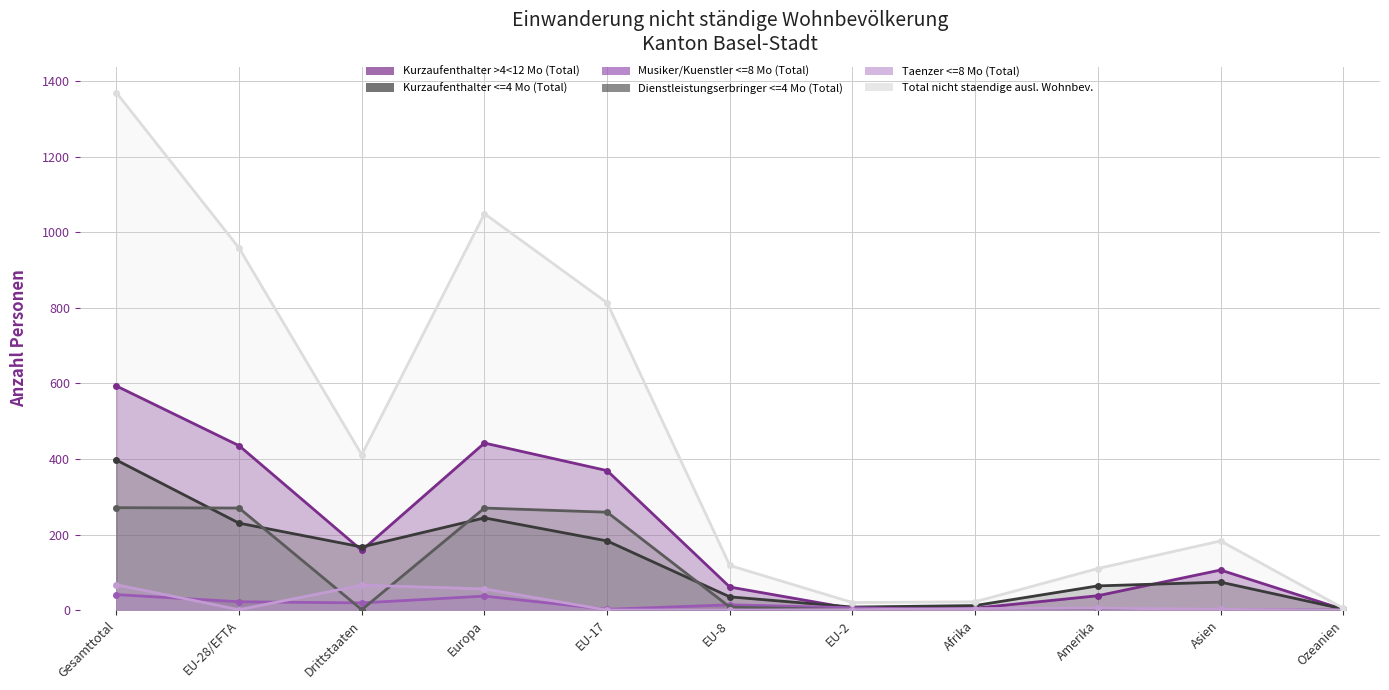

Reading left to right, extract all data points from this chart.

Kurzaufenthalter >4<12 Mo (Total): Gesamttotal=593	EU-28/EFTA=435	Drittstaaten=158	Europa=442	EU-17=369	EU-8=61	EU-2=4	Afrika=5	Amerika=38	Asien=106	Ozeanien=2
Kurzaufenthalter <=4 Mo (Total): Gesamttotal=397	EU-28/EFTA=230	Drittstaaten=167	Europa=244	EU-17=183	EU-8=35	EU-2=8	Afrika=12	Amerika=64	Asien=74	Ozeanien=3
Musiker/Kuenstler <=8 Mo (Total): Gesamttotal=41	EU-28/EFTA=22	Drittstaaten=19	Europa=37	EU-17=2	EU-8=14	EU-2=6	Afrika=1	Amerika=2	Asien=1	Ozeanien=0
Dienstleistungserbringer <=4 Mo (Total): Gesamttotal=271	EU-28/EFTA=270	Drittstaaten=1	Europa=270	EU-17=259	EU-8=8	EU-2=1	Afrika=0	Amerika=1	Asien=0	Ozeanien=0
Taenzer <=8 Mo (Total): Gesamttotal=67	EU-28/EFTA=1	Drittstaaten=66	Europa=56	EU-17=0	EU-8=0	EU-2=1	Afrika=4	Amerika=5	Asien=2	Ozeanien=0
Total nicht staendige ausl. Wohnbev.: Gesamttotal=1369	EU-28/EFTA=958	Drittstaaten=411	Europa=1049	EU-17=813	EU-8=118	EU-2=20	Afrika=22	Amerika=110	Asien=183	Ozeanien=5